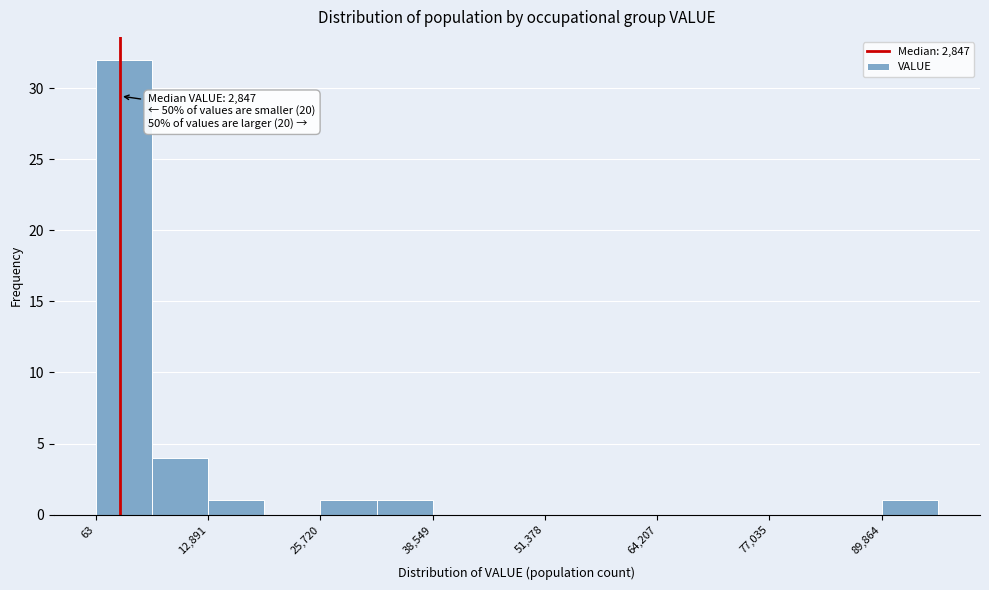

Around what value on the x-axis is the tallest bar? Give the approximate position of its centre, as read against the axis.

4000